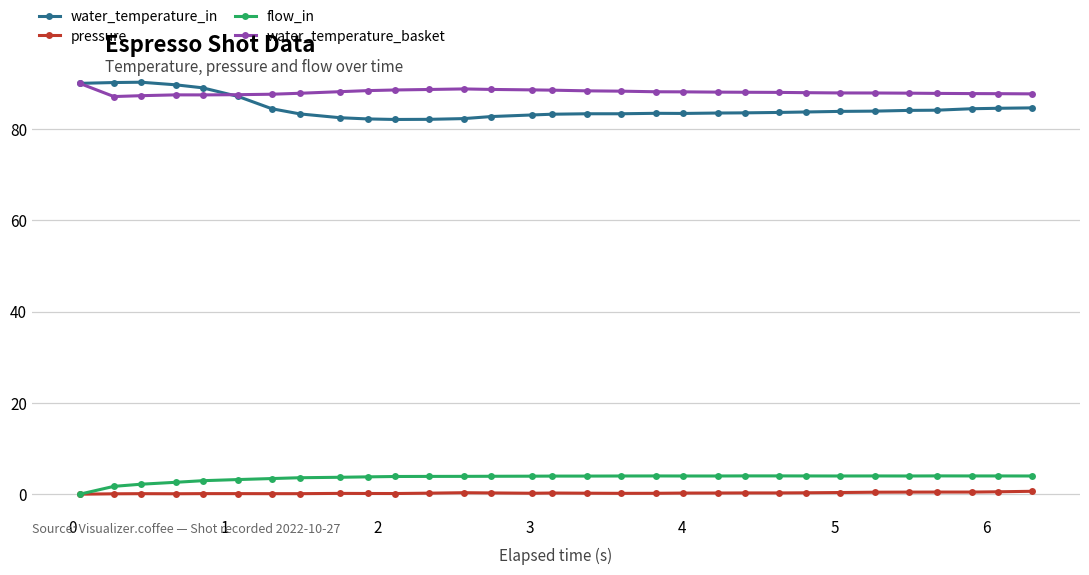

Count the number of data series in this chart.

4